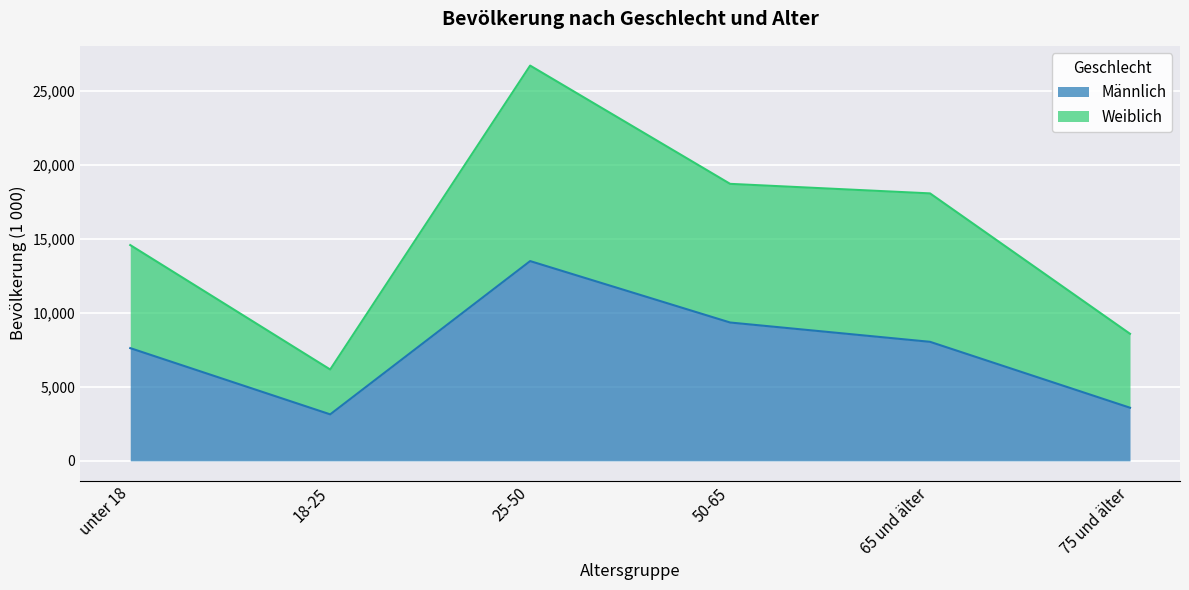

True or false: Männlich has a value of 1104 at 18-25.

False